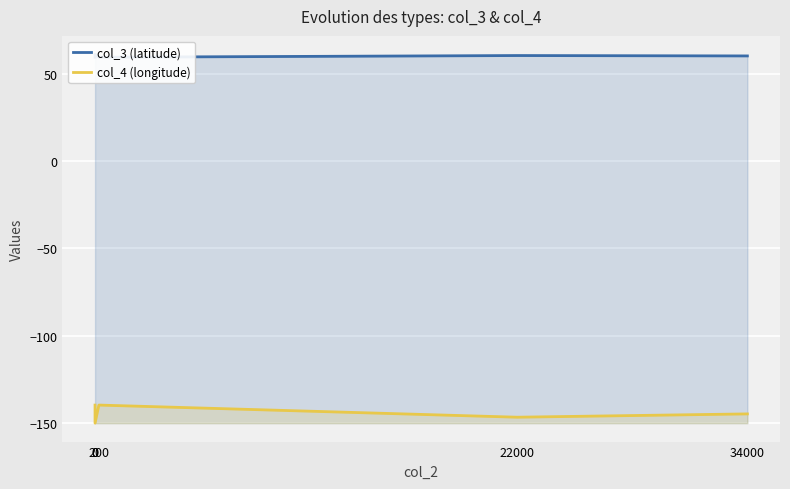

True or false: col_3 (latitude) and col_4 (longitude) cross at least once.

False